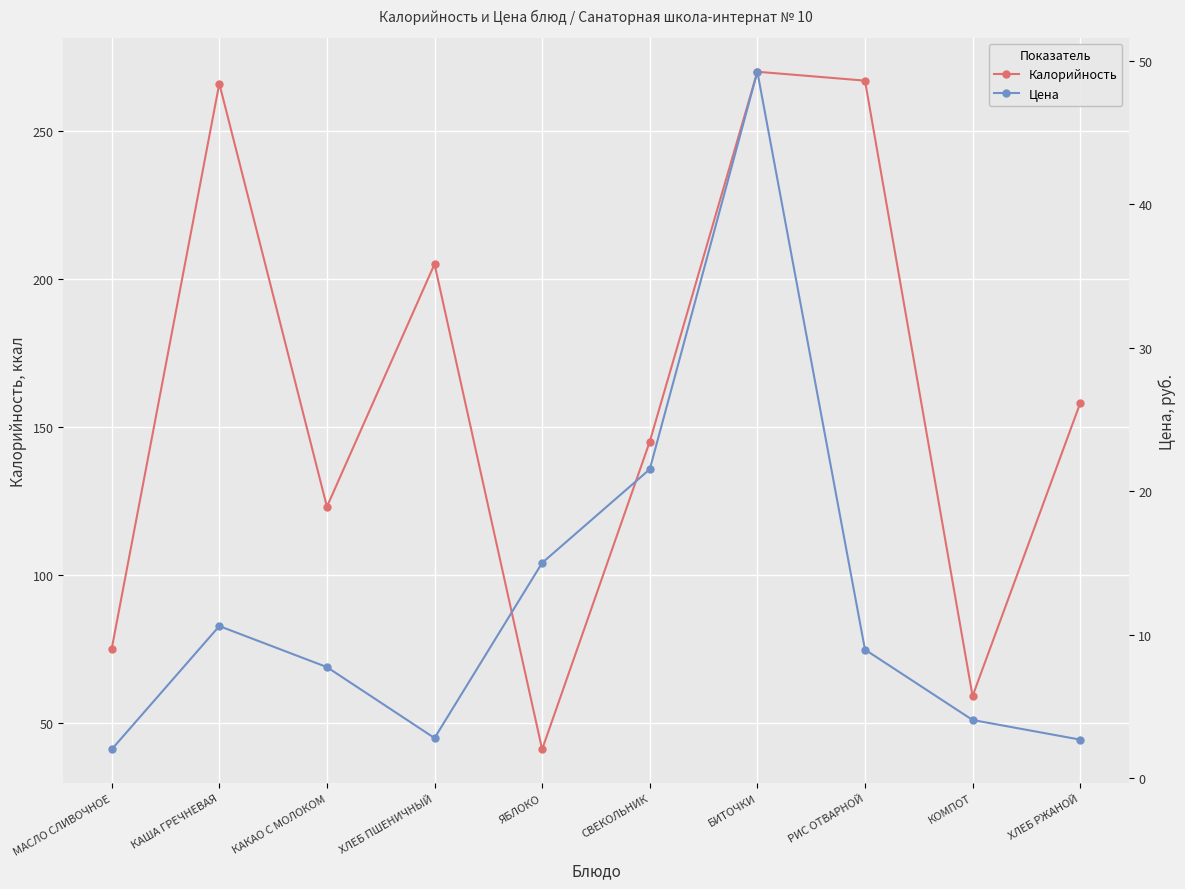

Reading left to right, extract all data points from this chart.

Калорийность: 75.0	266.0	123.0	205.0	41.0	145.0	270.0	267.0	59.0	158.0
Цена: 2.0	10.6	7.7	2.8	15.0	21.5	49.3	8.9	4.0	2.7